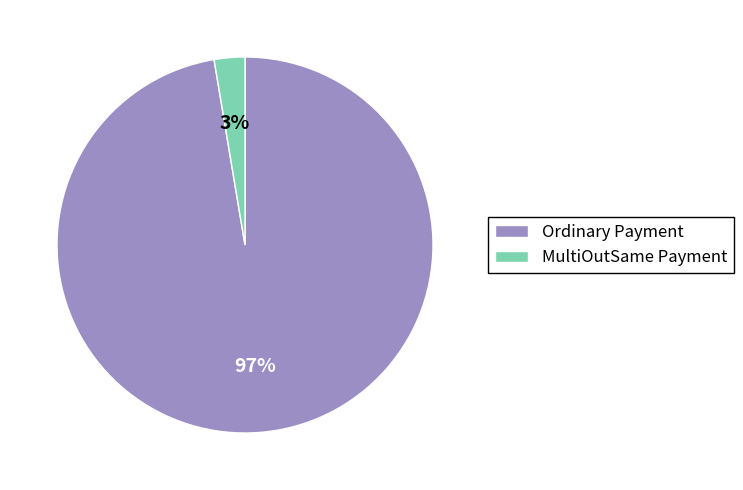

What is the smallest slice in the pie chart?

MultiOutSame Payment